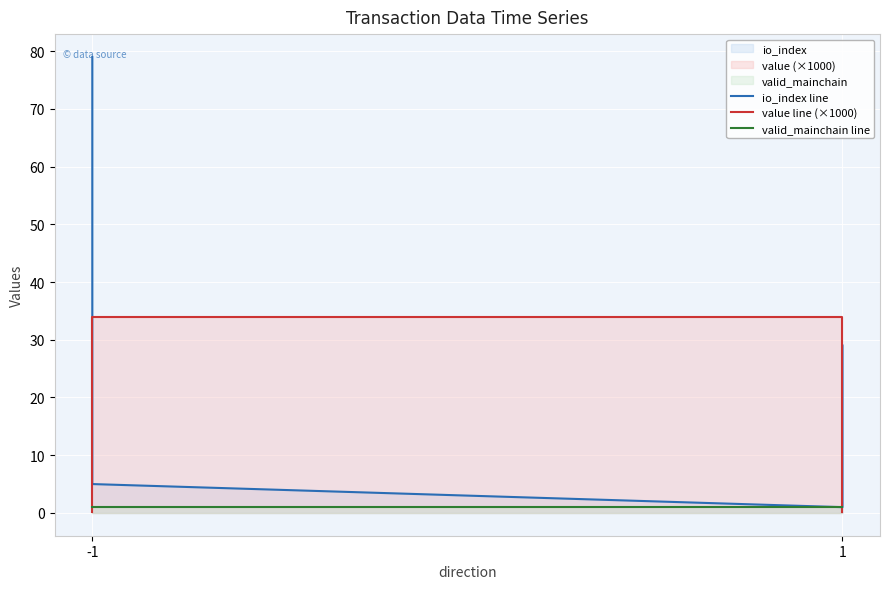

Which series has the largest range (max minus min)?

io_index line